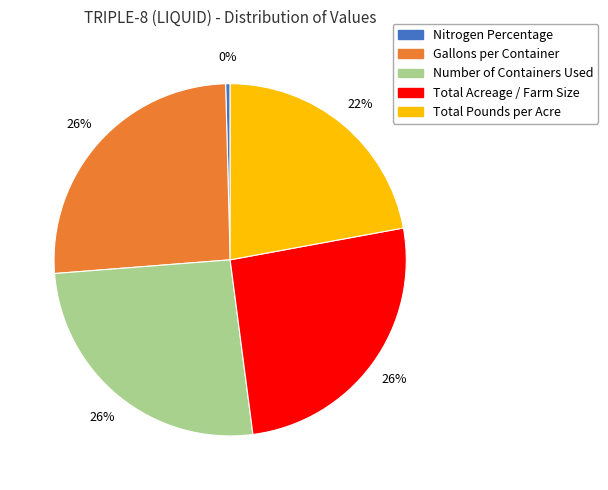

Does Number of Containers Used represent more than half of the total?

No